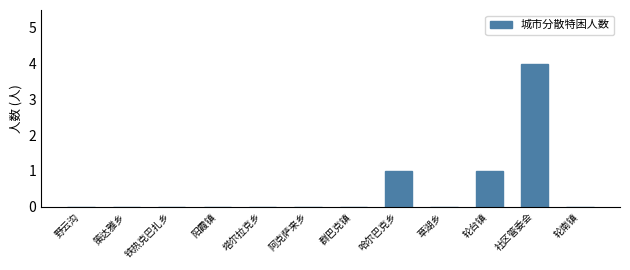

What is the sum of all values?

6